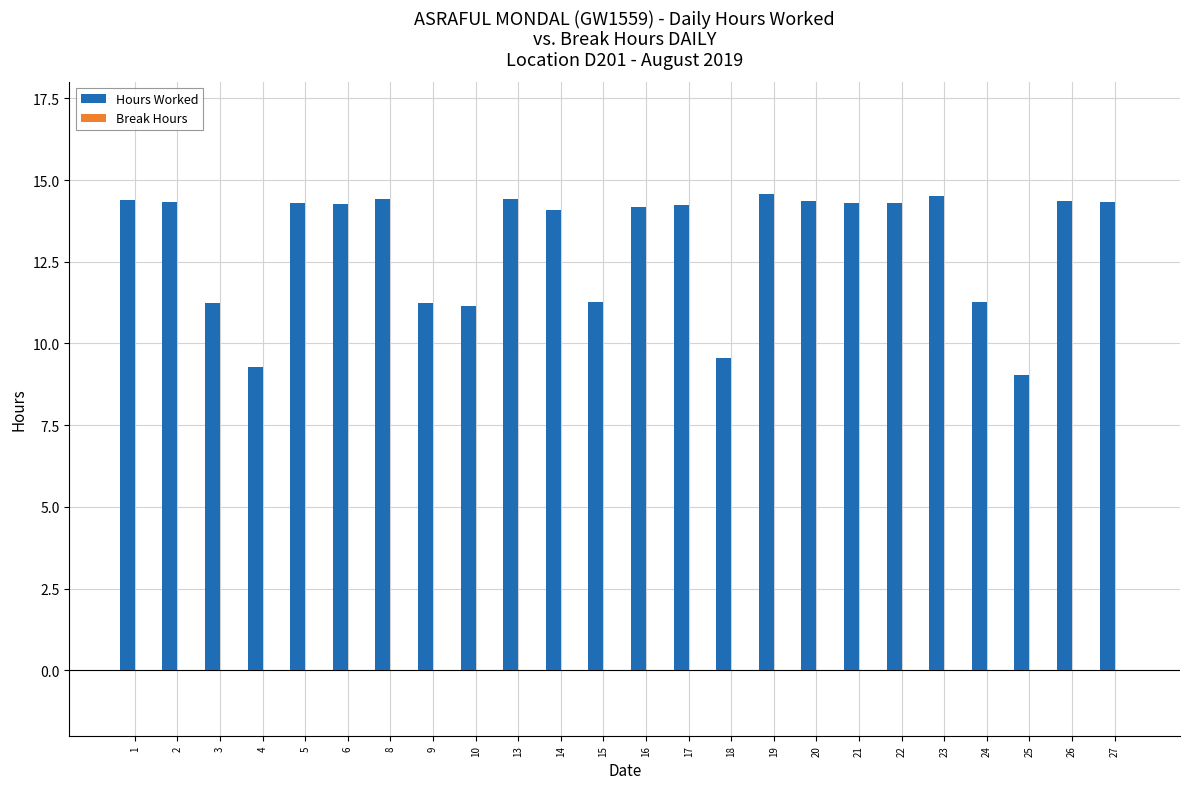

How many data points does each series have?

24